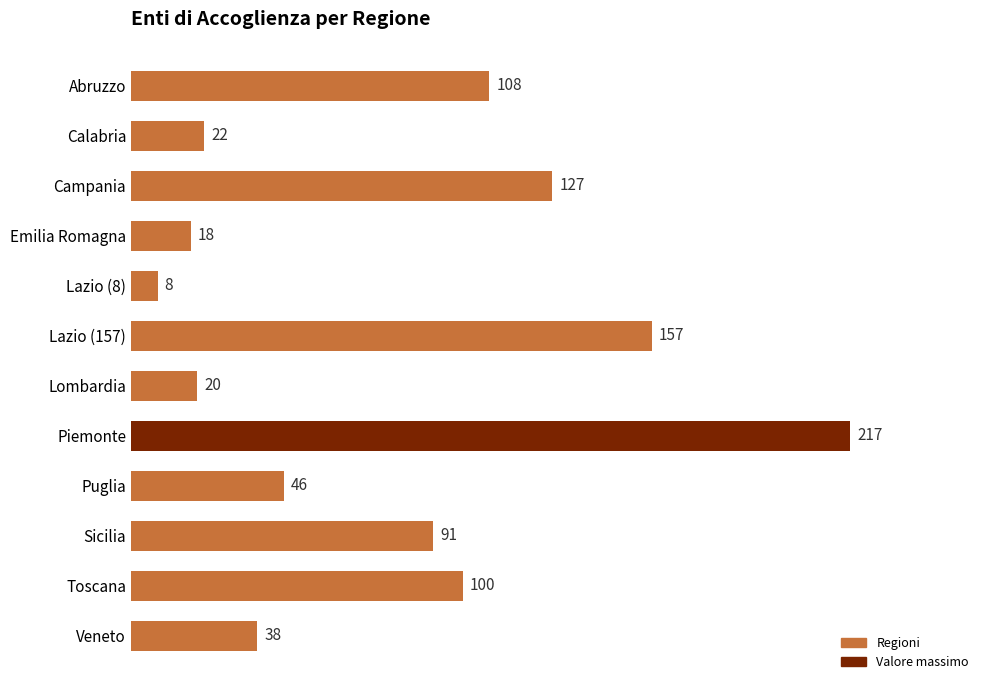

The value at Lazio (157) is 157. True or false?

True